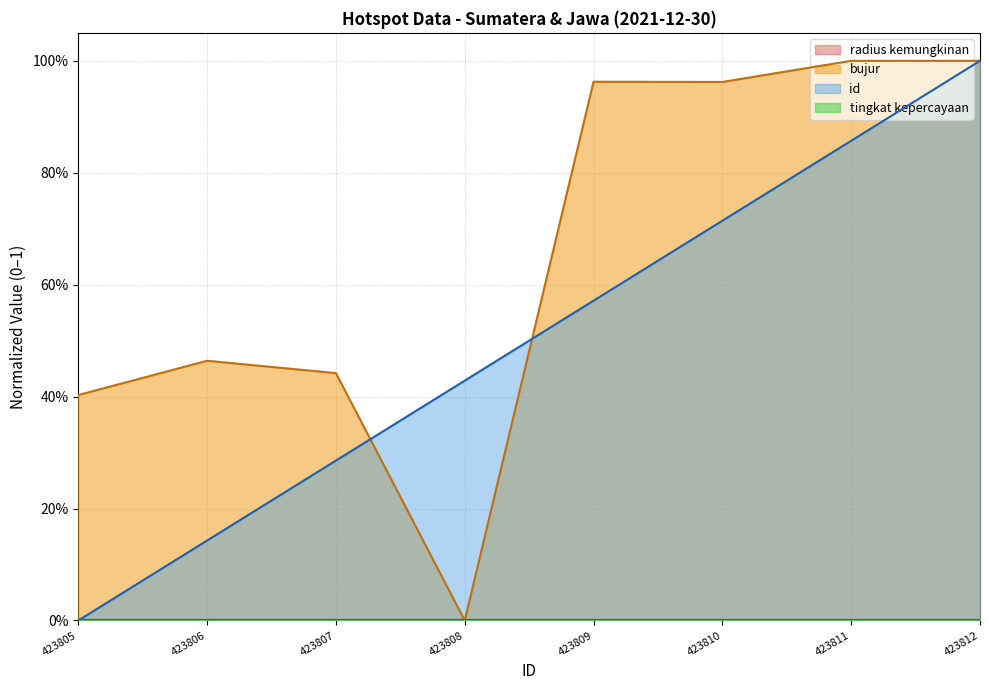

At which category does the chart reach its minimum across all series?

423805